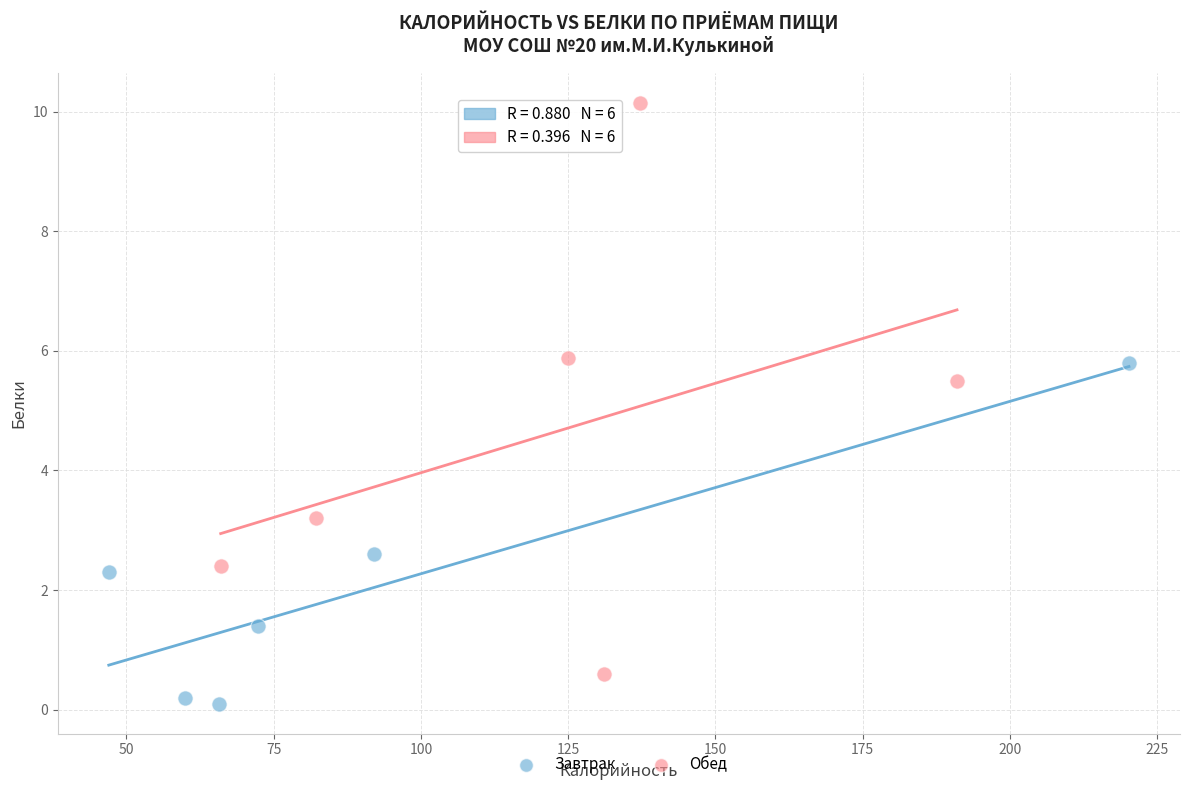

Which series reaches the maximum Y coordinate?

Обед